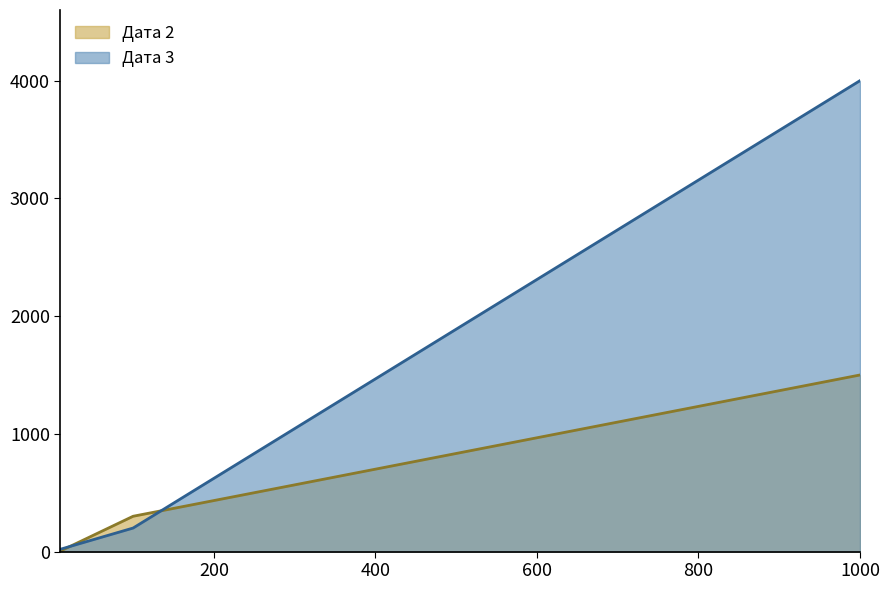

Count the number of data series in this chart.

2